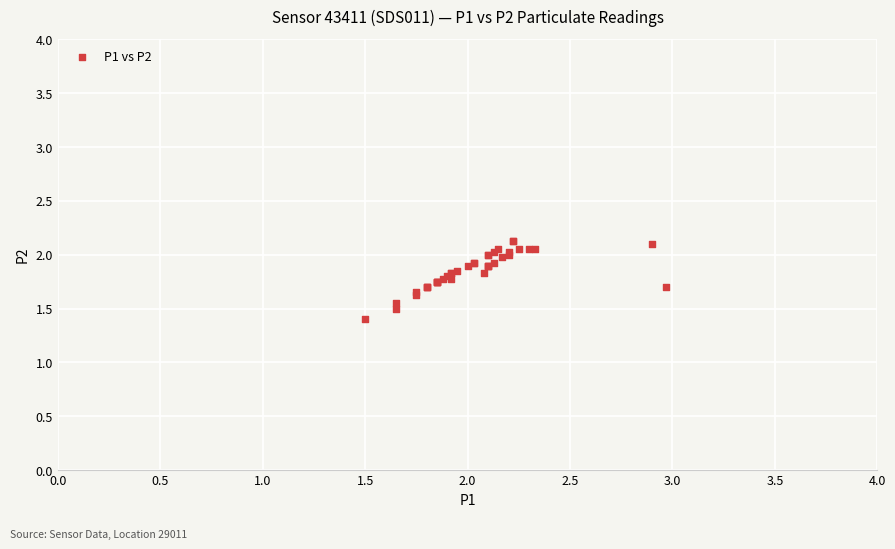

What Y value in the scatter plot is closest to 1?

1.4